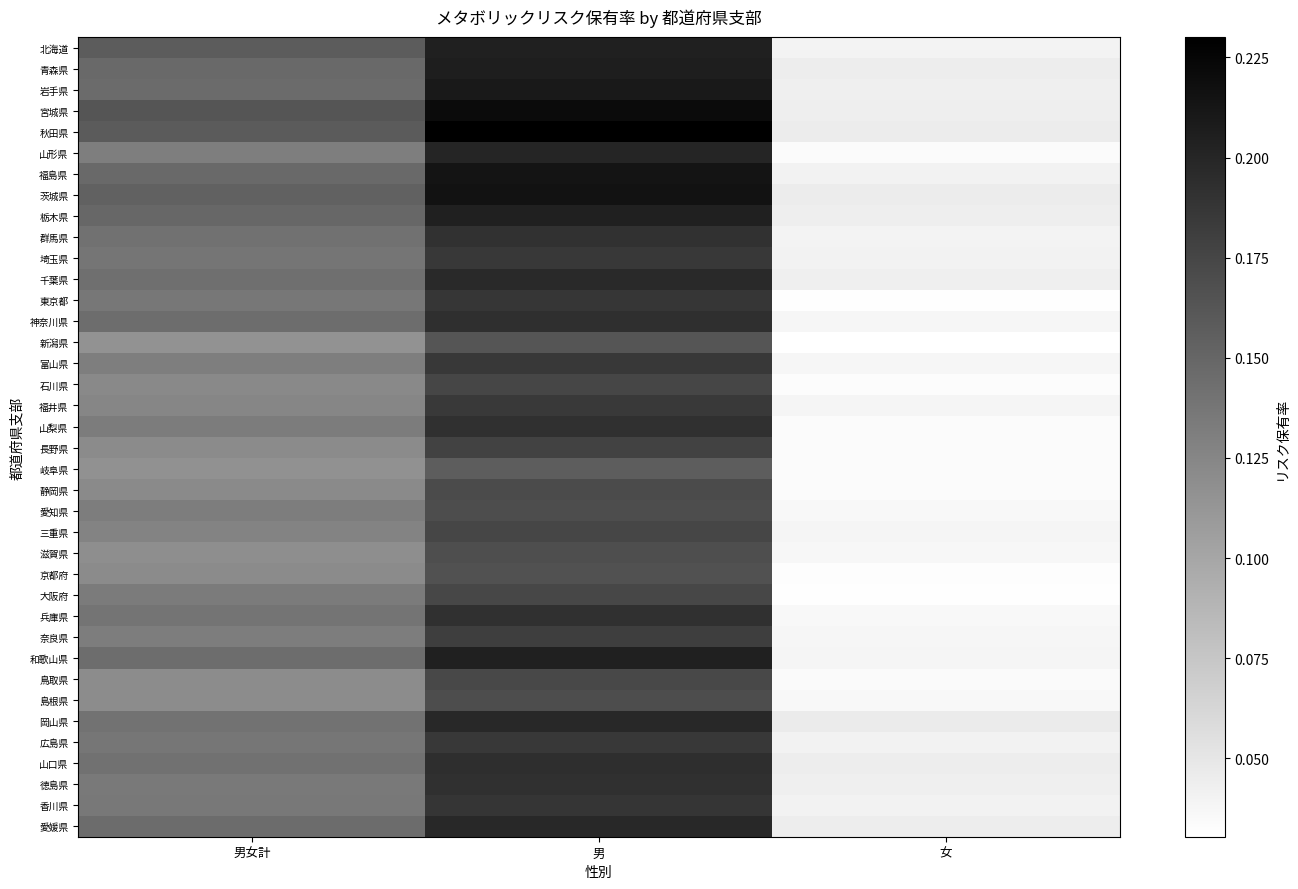

At how many categories does at least one series exceed 0?

3